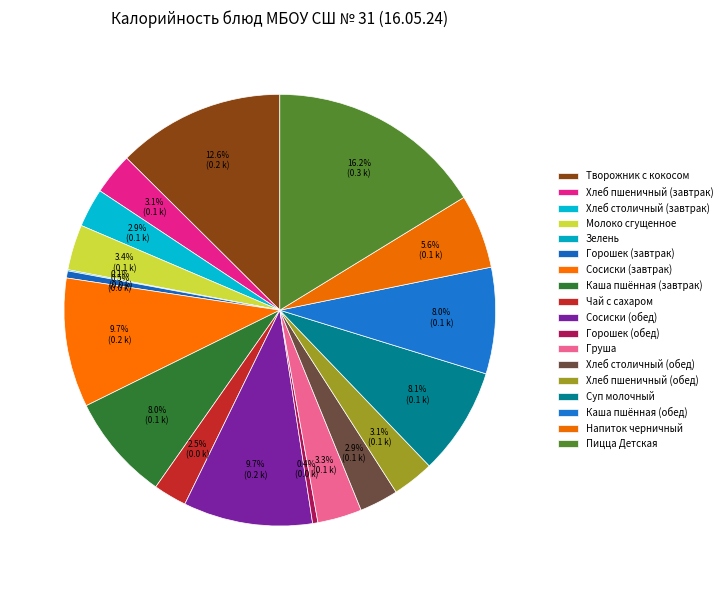

Rank the categories by value from highest to lowest.

Пицца Детская, Творожник с кокосом, Сосиски (завтрак), Сосиски (обед), Суп молочный, Каша пшённая (завтрак), Каша пшённая (обед), Напиток черничный, Молоко сгущенное, Груша, Хлеб пшеничный (завтрак), Хлеб пшеничный (обед), Хлеб столичный (завтрак), Хлеб столичный (обед), Чай с сахаром, Горошек (завтрак), Горошек (обед), Зелень